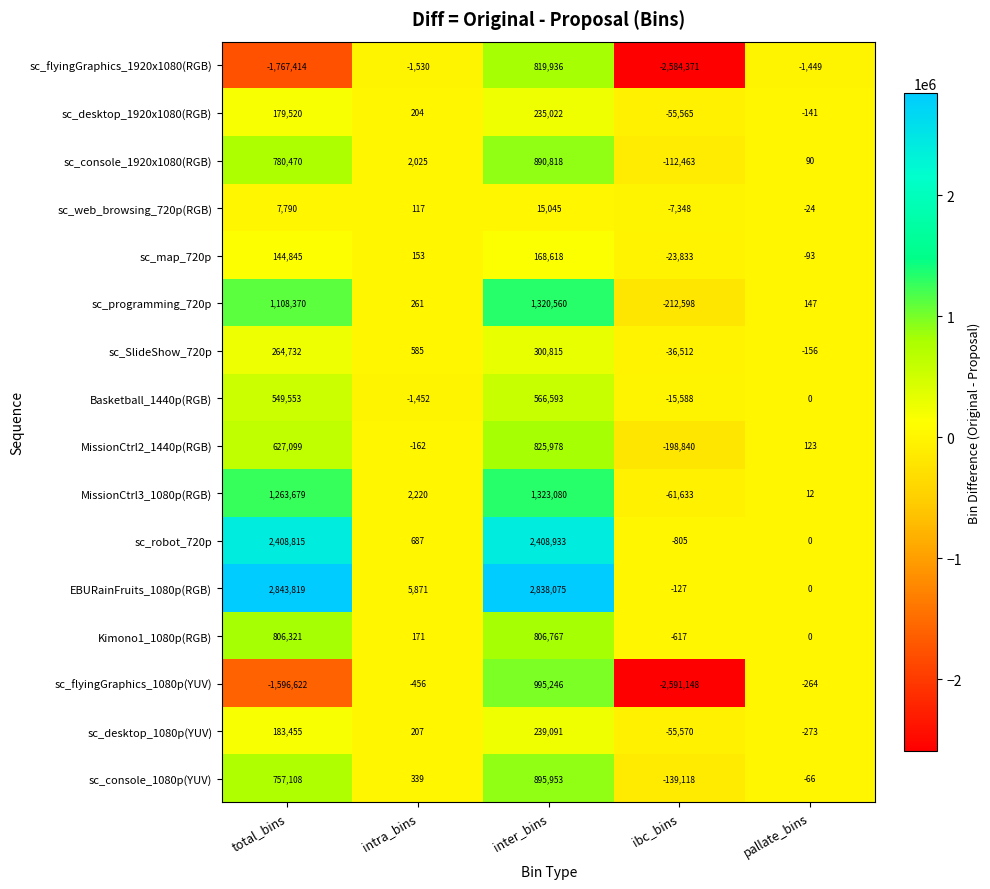

Where does the EBURainFruits_1080p(RGB) series first go above 5871?

total_bins